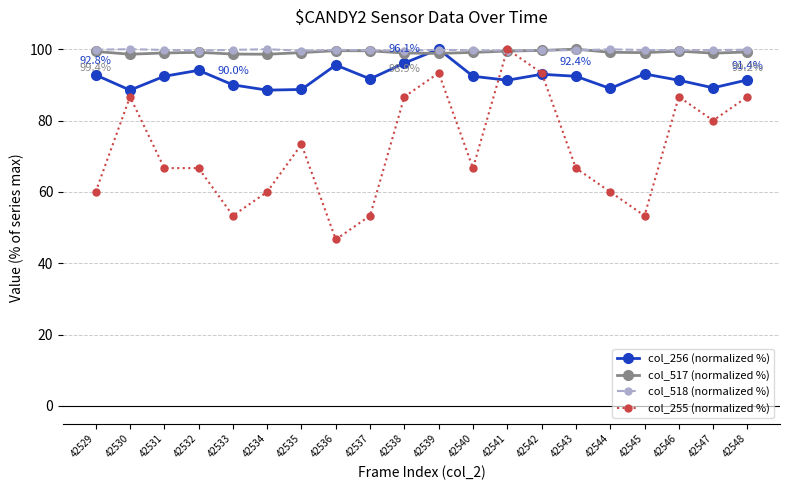

True or false: col_255 (normalized %) has a value of 86.7 at 42538.

True